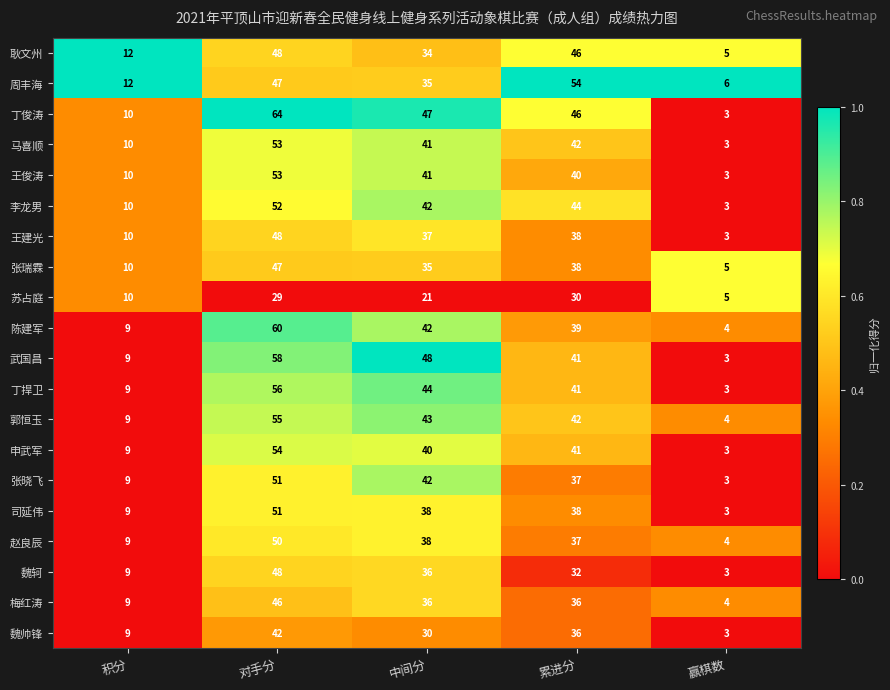

What is the sum of the 马喜顺 values at 中间分 and 累进分?

83